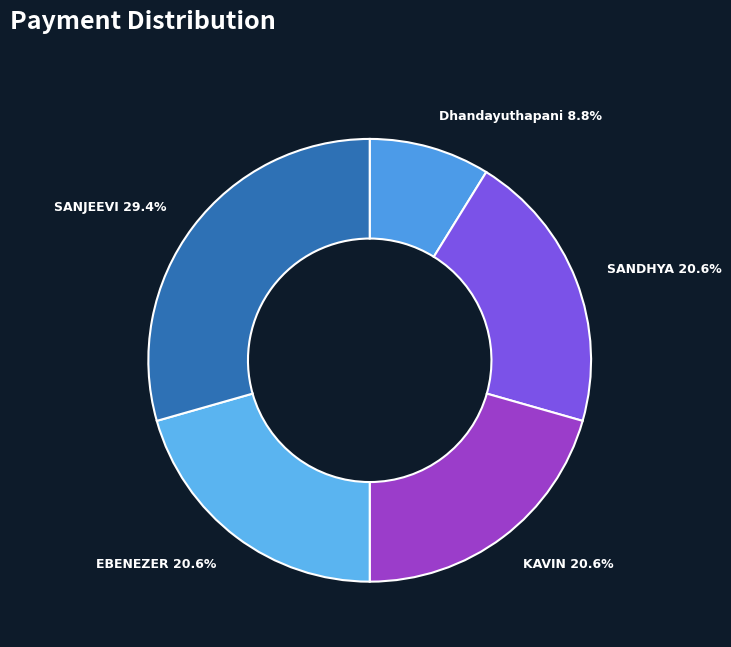

How many slices are in this pie chart?

5